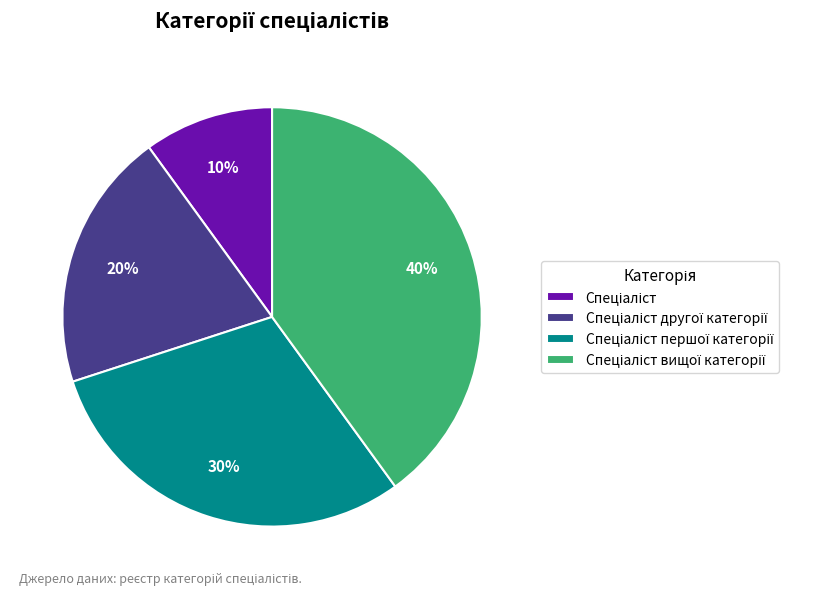

To the nearest percent, what is the difference between the largest and smallest slice percentages?

30%